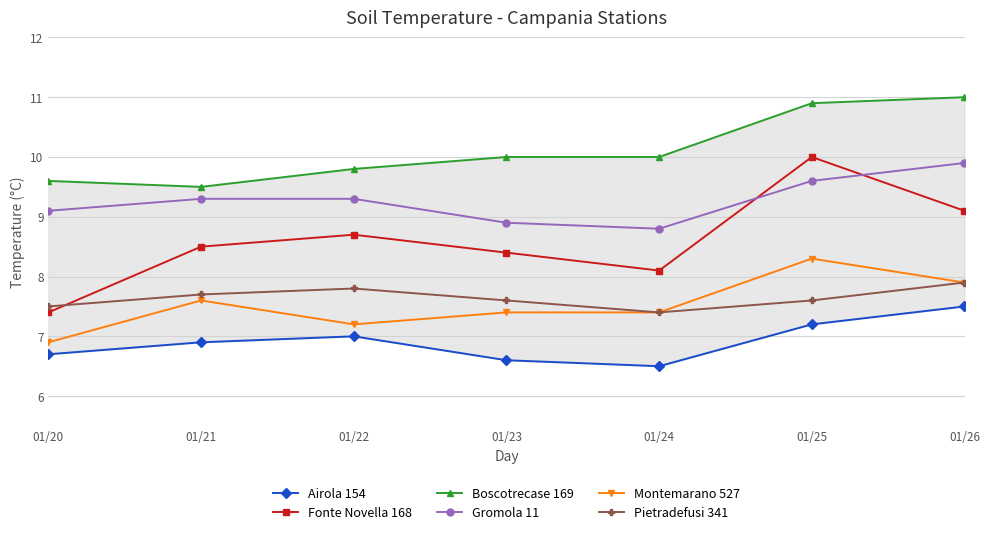

How many values in the Fonte Novella 168 series are below 8?

1